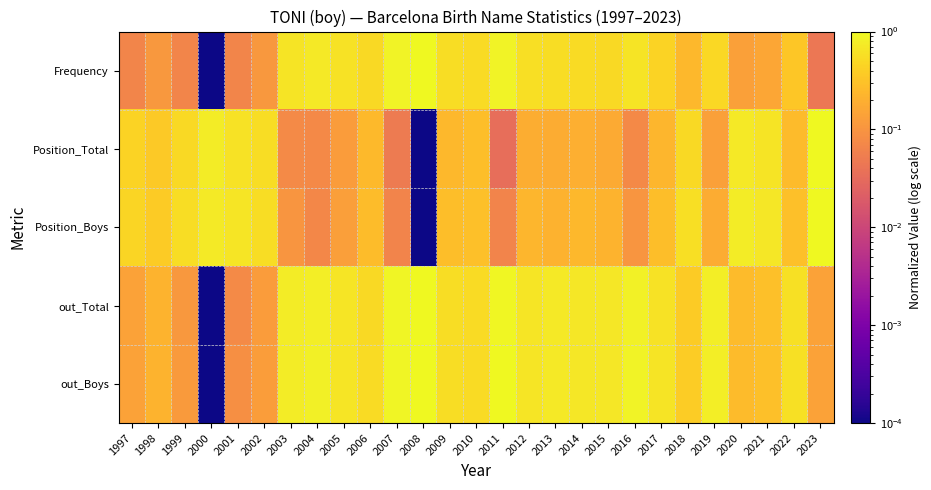

List the series in order of their peak value, highest first.

Frequency, Position_Total, Position_Boys, out_Total, out_Boys